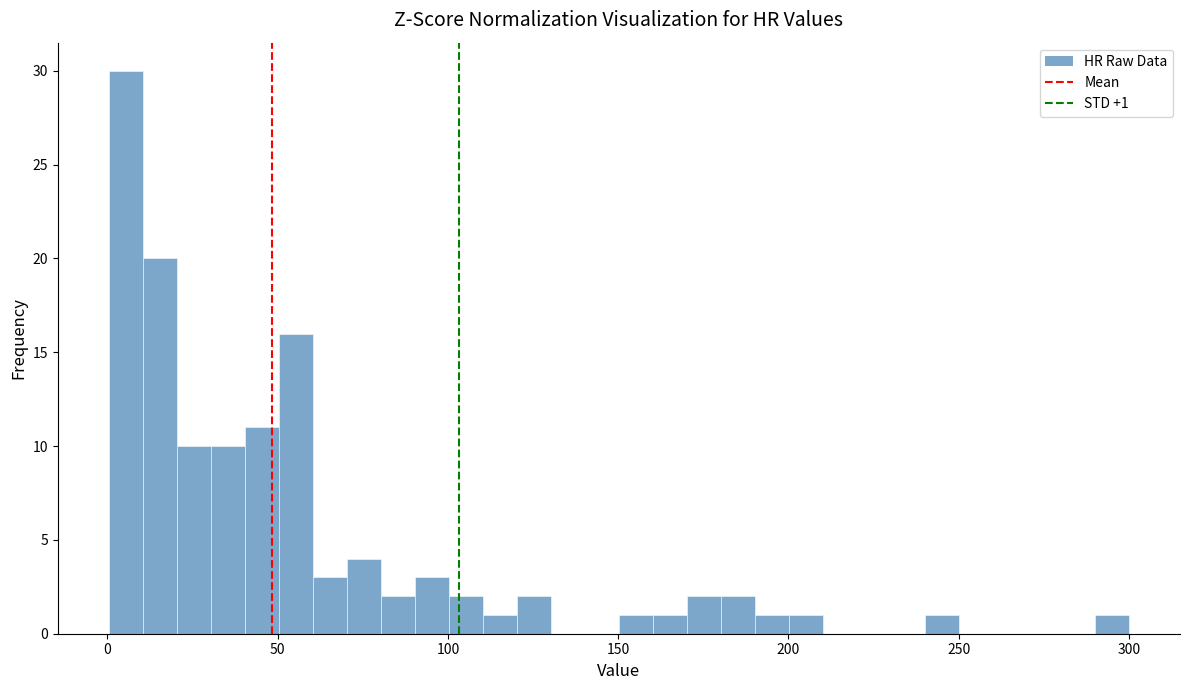

Read against the x-axis, roughly where is the centre of the tallest bar?

5